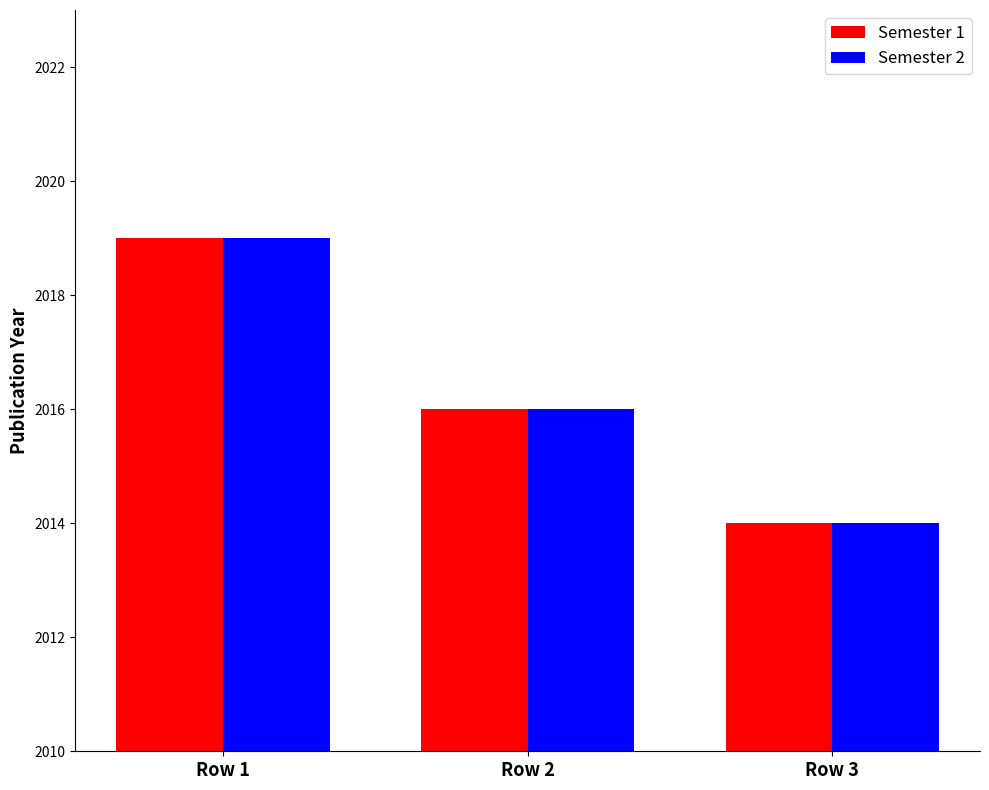

What is the value of the Semester 2 bar at the 1st from the left?

2019